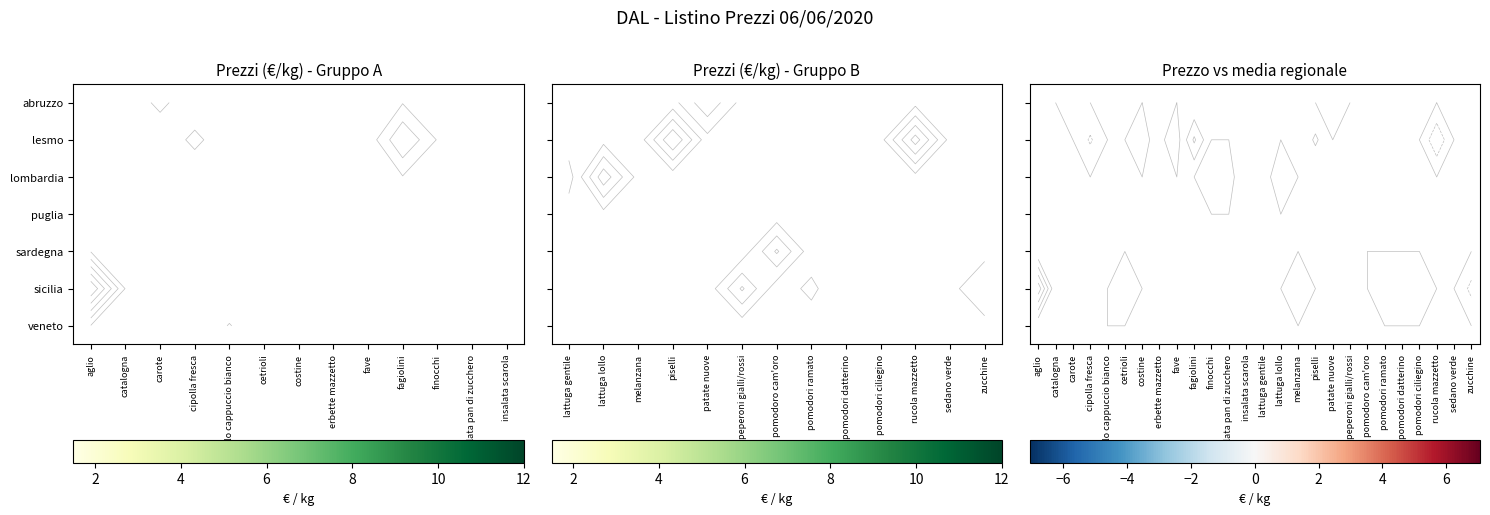

Between pomodori datterino and sedano verde, which is larger?

sedano verde